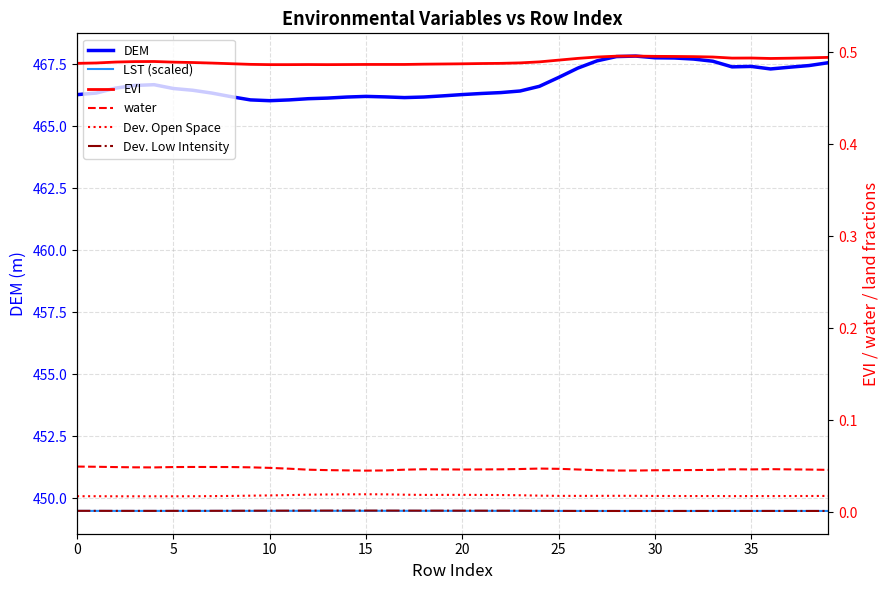

Does the chart have visible grid lines?

Yes